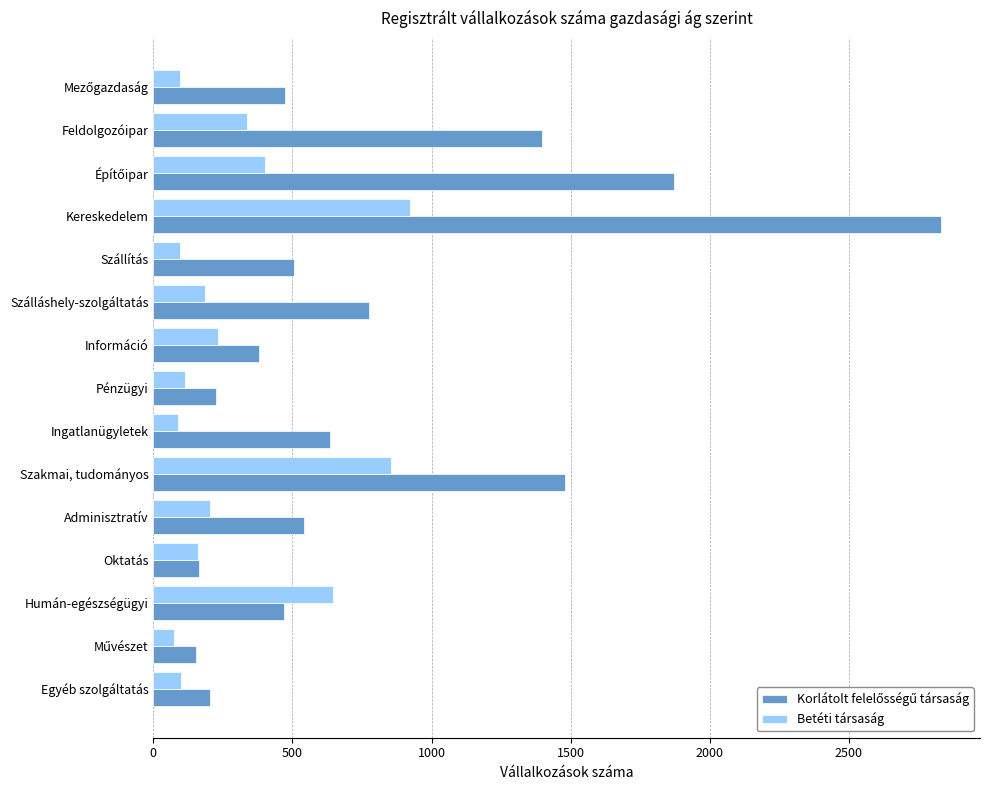

What is the average value of the Betéti társaság series?

300